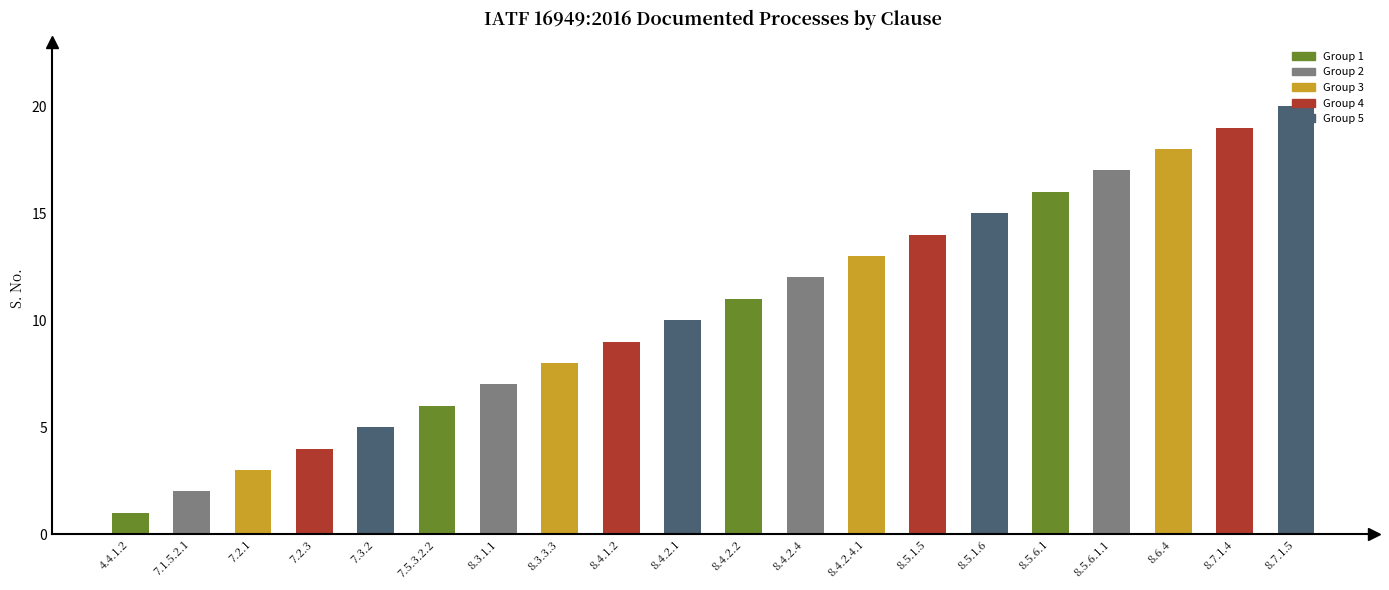

Reading left to right, what are all the values shown in this chart?

1	2	3	4	5	6	7	8	9	10	11	12	13	14	15	16	17	18	19	20